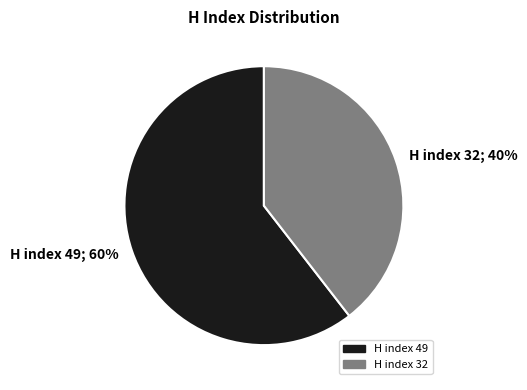

Is it true that H index 49 is 47% of the pie?

False